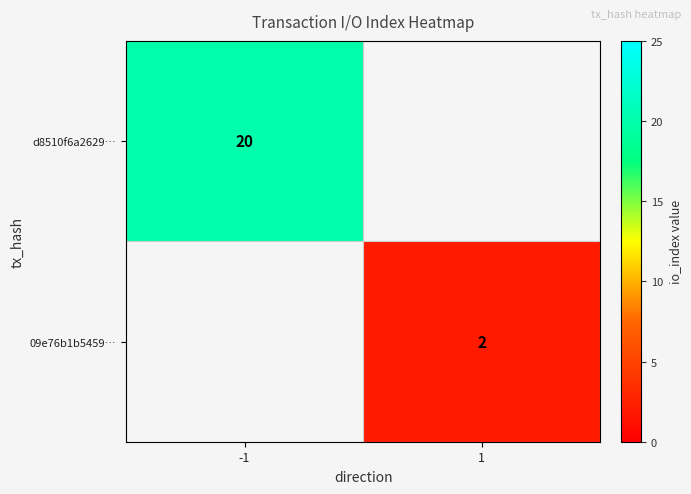

The value of 09e76b1b5459… at 1 is 1. True or false?

False